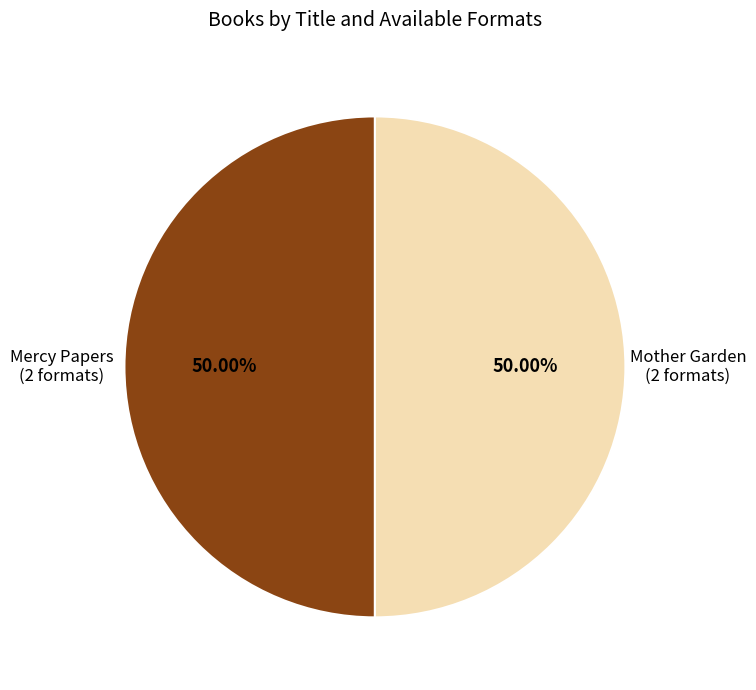

How many segments does this pie chart have?

2